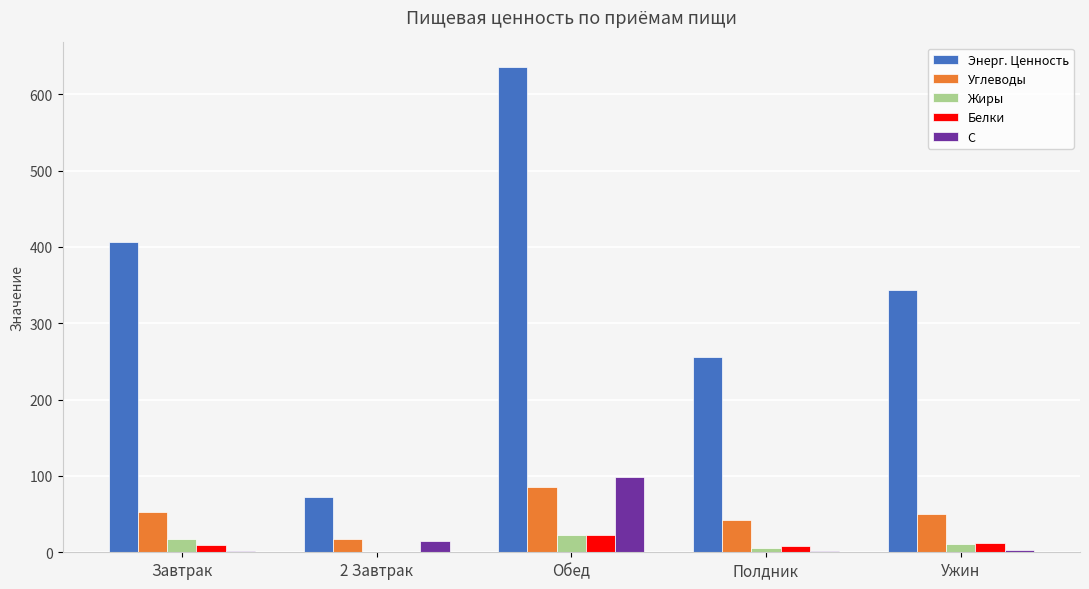

Which category has the highest value in the Углеводы series?

Обед